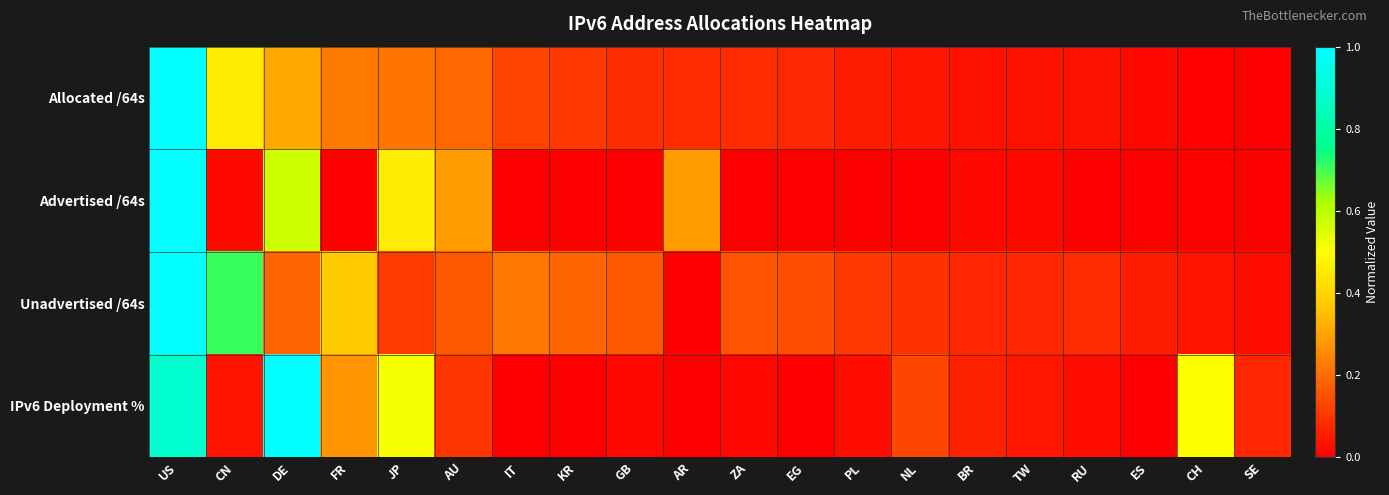

Reading right to left, extract all data points from this chart.

Allocated /64s: SE=0.0	CH=0.0	ES=0.0	RU=0.0	TW=0.0	BR=0.0	NL=0.0	PL=0.1	EG=0.1	ZA=0.1	AR=0.1	GB=0.1	KR=0.1	IT=0.1	AU=0.2	JP=0.2	FR=0.2	DE=0.3	CN=0.5	US=1.0
Advertised /64s: SE=0.0	CH=0.0	ES=0.0	RU=0.0	TW=0.0	BR=0.0	NL=0.0	PL=0.0	EG=0.0	ZA=0.0	AR=0.3	GB=0.0	KR=0.0	IT=0.0	AU=0.3	JP=0.5	FR=0.0	DE=0.6	CN=0.0	US=1.0
Unadvertised /64s: SE=0.0	CH=0.0	ES=0.1	RU=0.1	TW=0.1	BR=0.1	NL=0.1	PL=0.1	EG=0.1	ZA=0.2	AR=0.0	GB=0.2	KR=0.2	IT=0.2	AU=0.2	JP=0.1	FR=0.4	DE=0.2	CN=0.7	US=1.0
IPv6 Deployment %: SE=0.1	CH=0.5	ES=0.0	RU=0.0	TW=0.0	BR=0.1	NL=0.1	PL=0.0	EG=0.0	ZA=0.0	AR=0.0	GB=0.0	KR=0.0	IT=0.0	AU=0.1	JP=0.5	FR=0.3	DE=1.0	CN=0.0	US=0.9